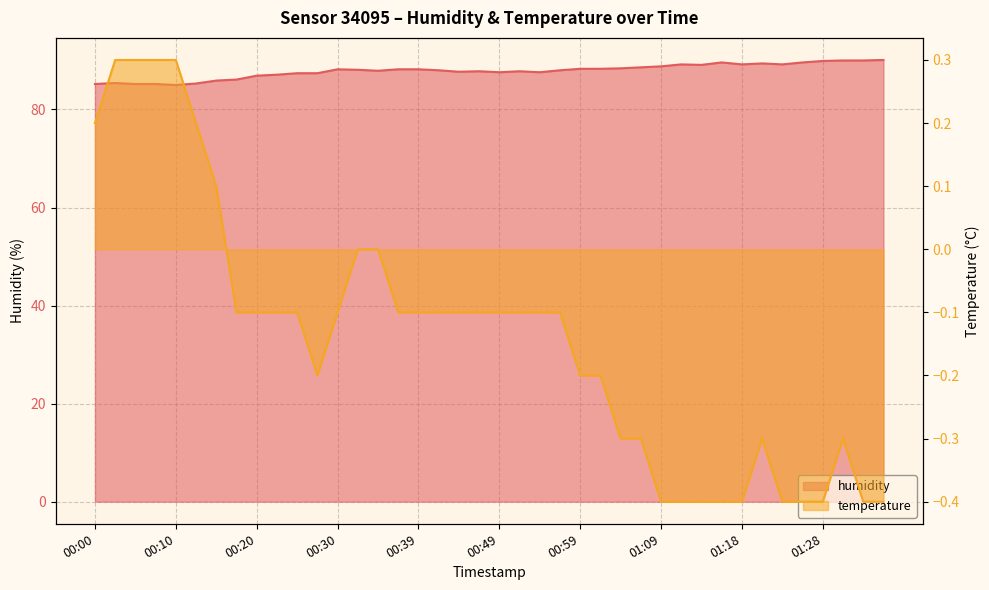

Which label corresponds to the smallest value in the chart?

01:09